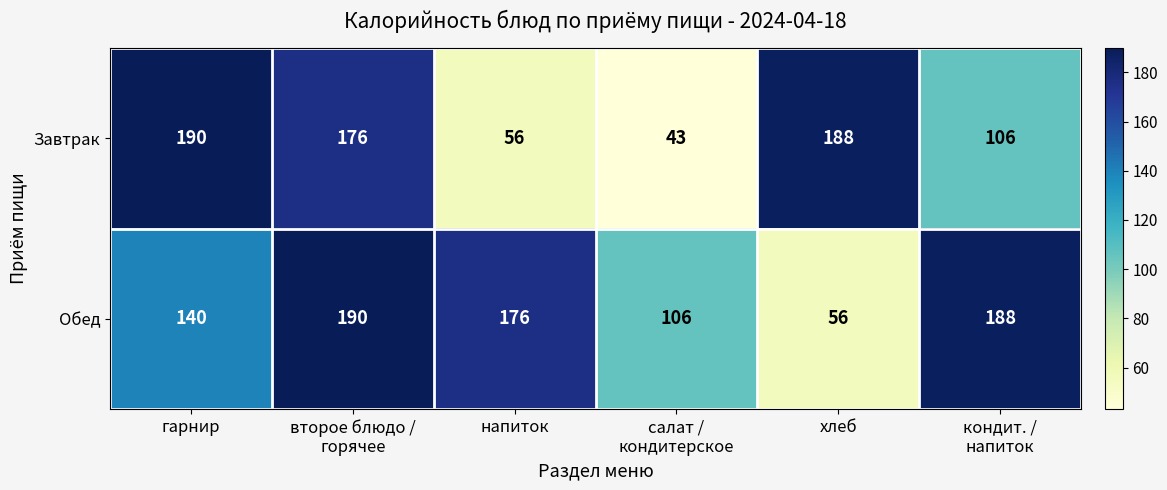

Count the number of data series in this chart.

2